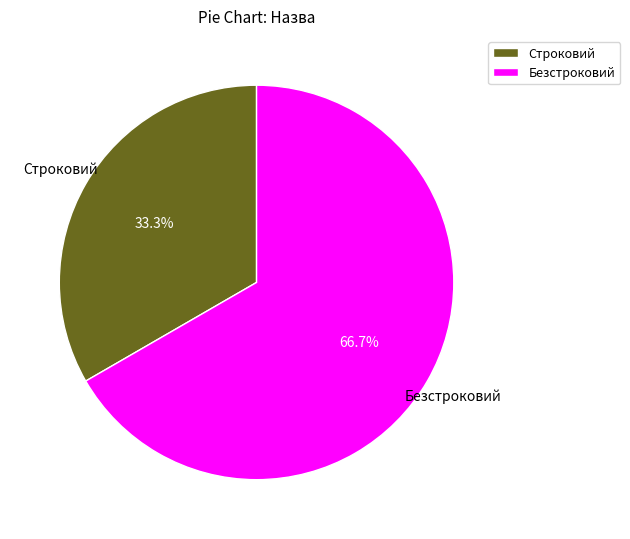

Rank the categories by value from lowest to highest.

Строковий, Безстроковий